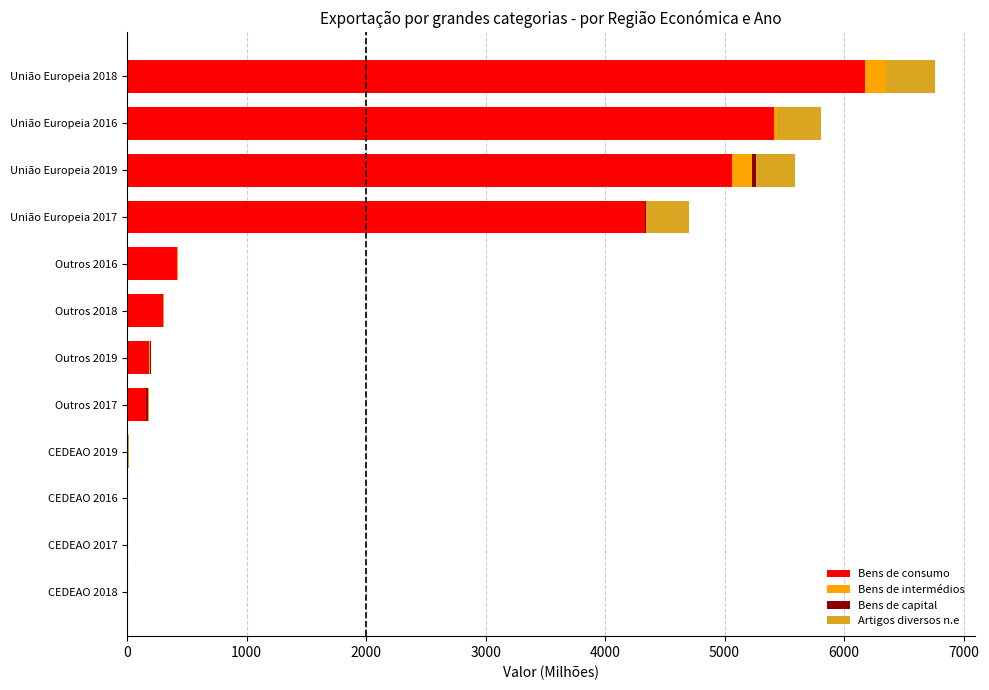

What is the sum of all Bens de consumo values?

22045.3